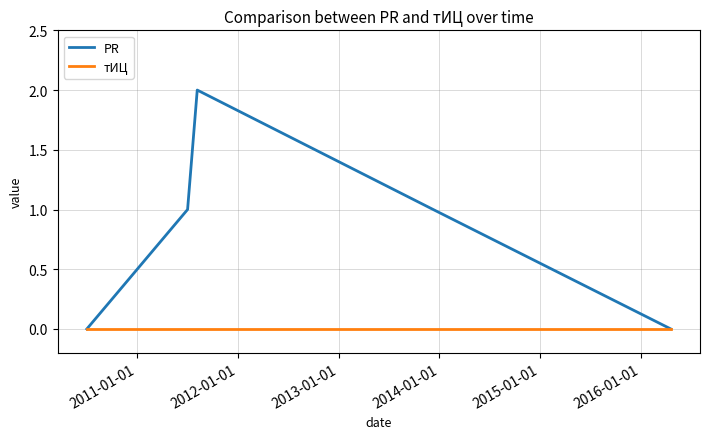

List the series in order of their peak value, highest first.

PR, тИЦ